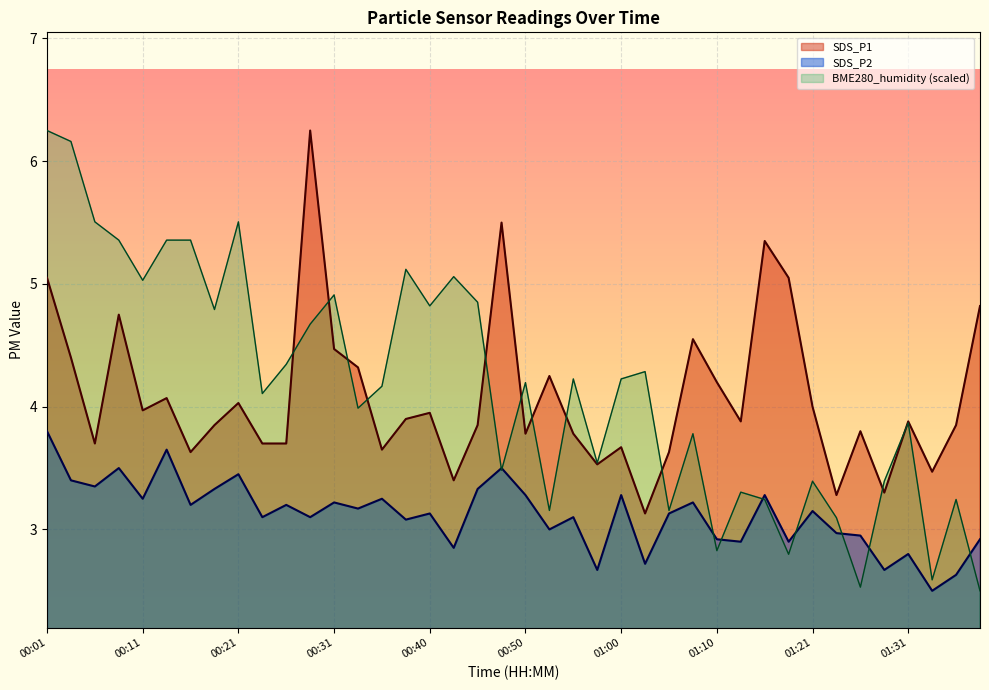

Which category has the lowest value in the SDS_P1 series?

01:02